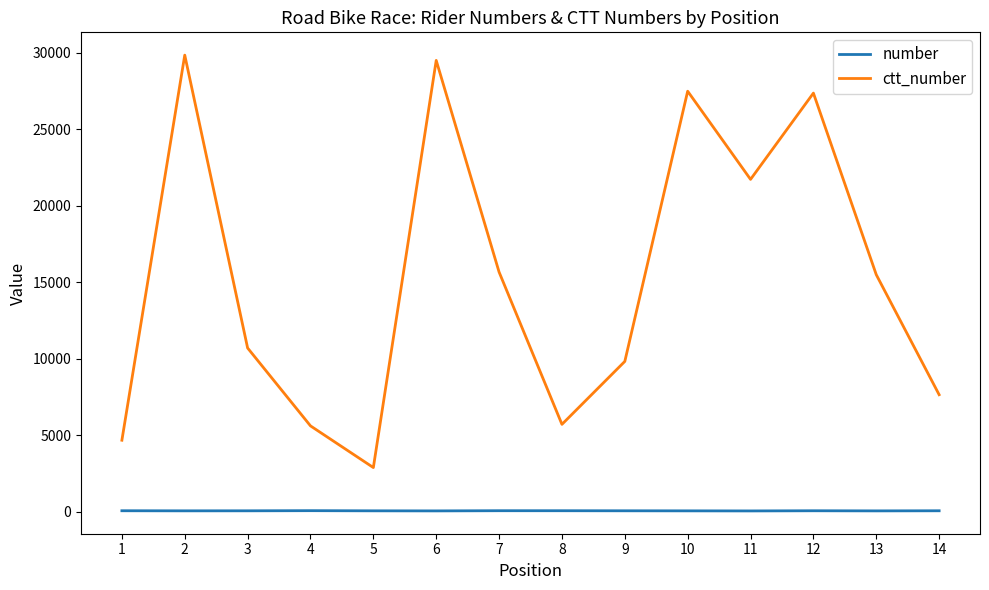

Which series changed the most between 4 and 12?

ctt_number